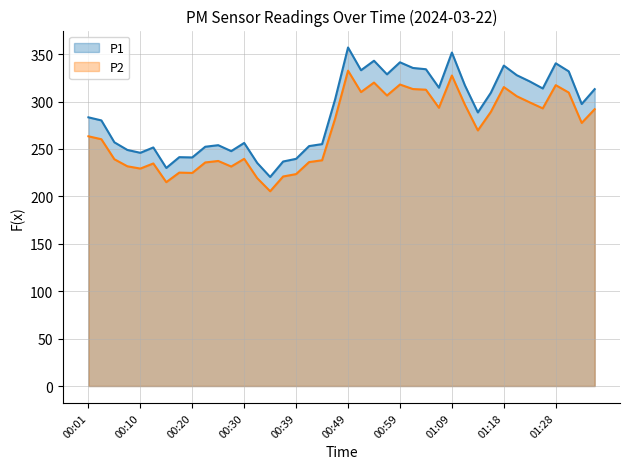

What position from the left is 00:10?

5